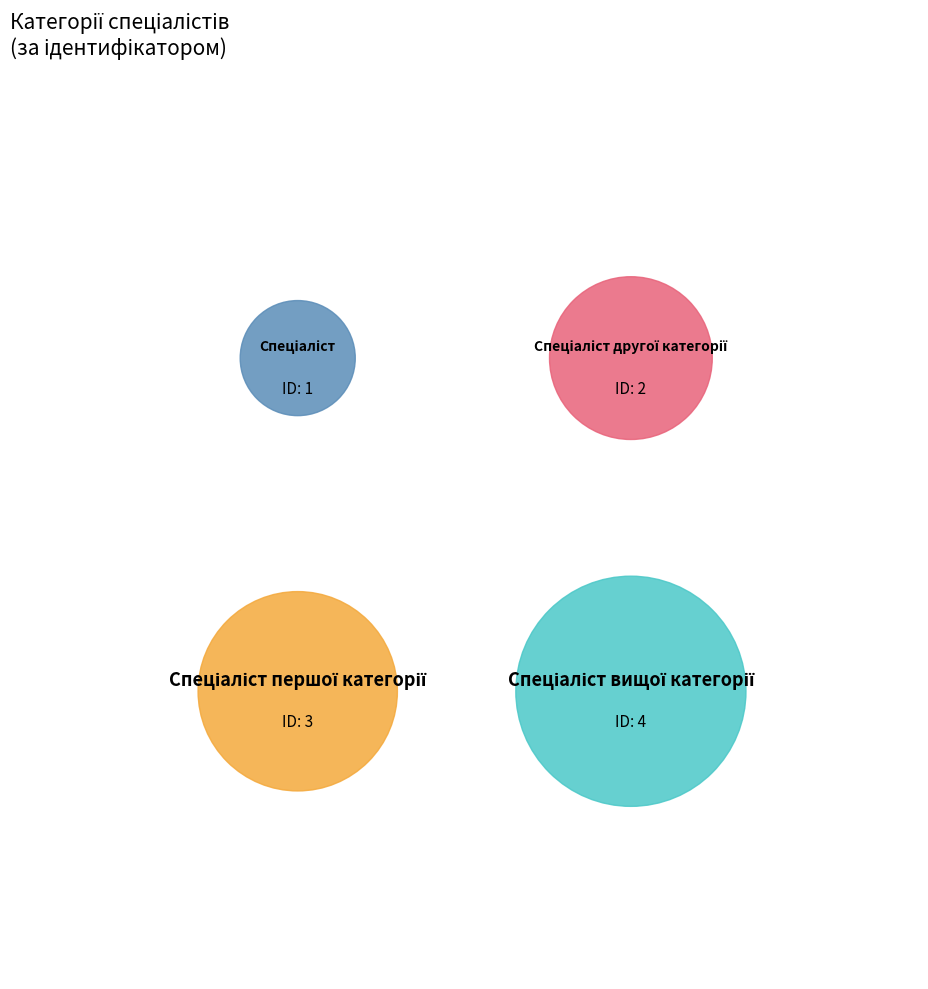

Does any single category account for the majority?

No